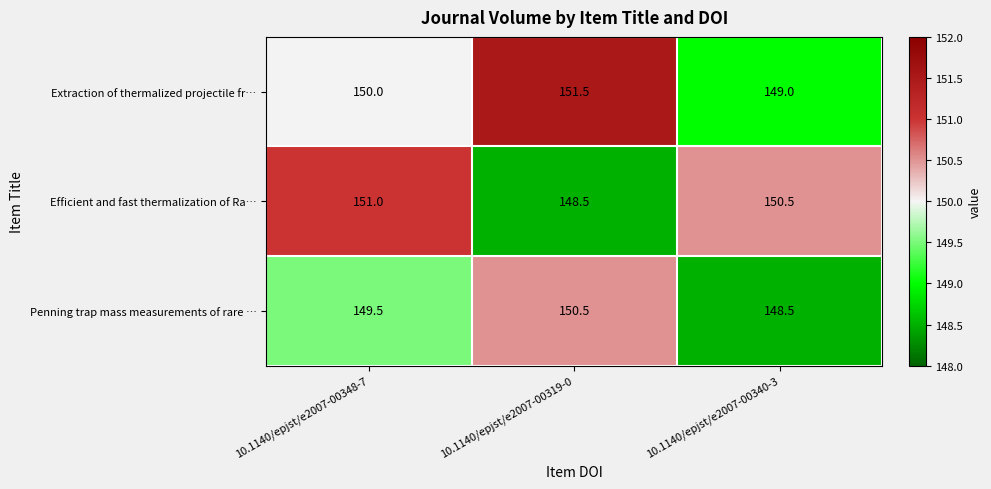

Which series has the largest total across all categories?

Extraction of thermalized projectile fr…